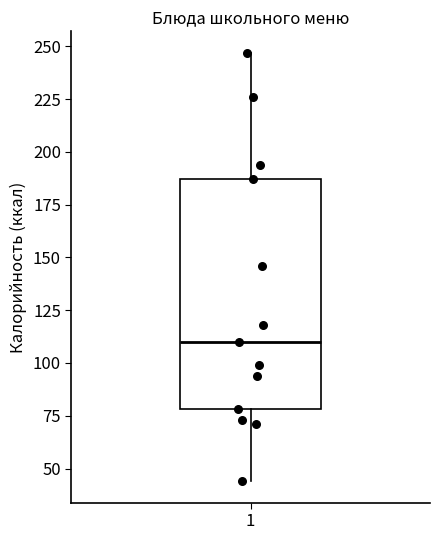

Where is the upper edge of the box at x = 1 on the y-axis? The values are not printed on the chart, so give them approximately, as read against the axis.

185